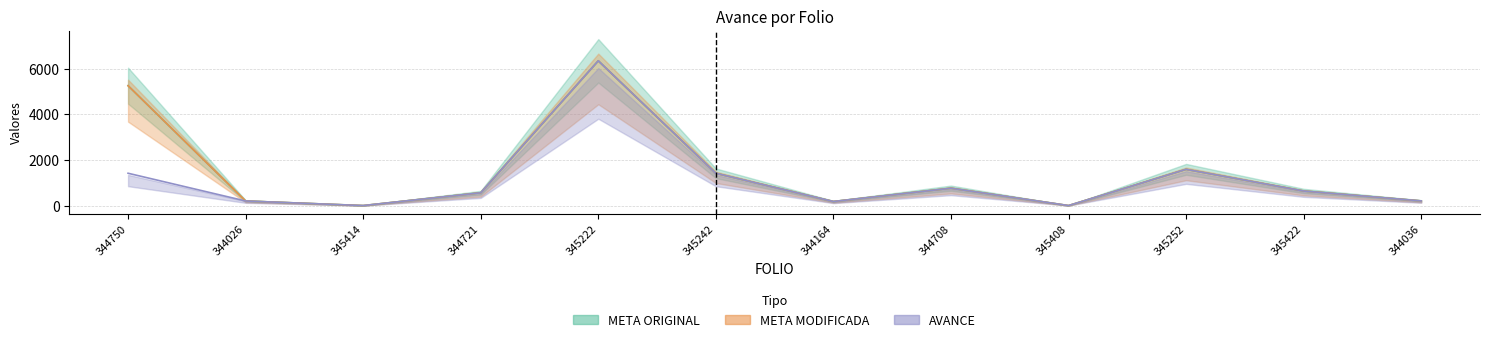

What is the value of the AVANCE point at the 1st from the left?

1419.0